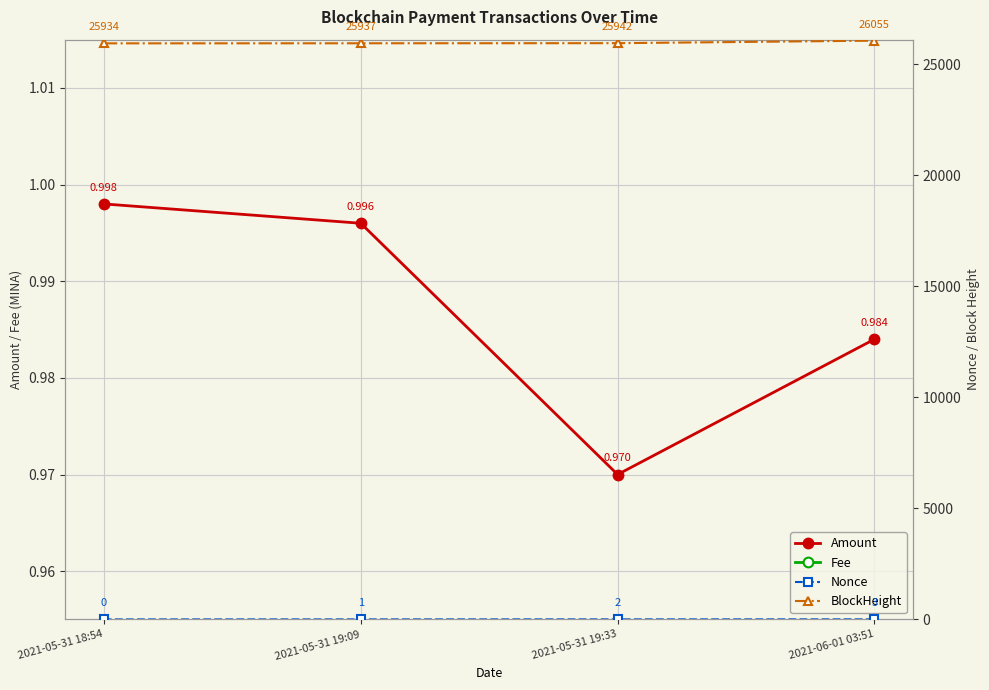

What is the total value across all series at 2021-05-31 19:33?

25945.0